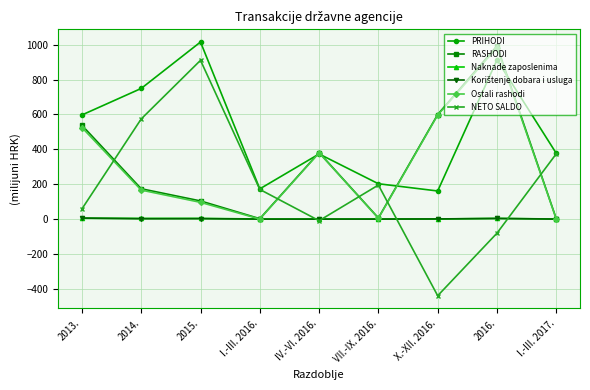

What is the label of the 6th point from the right?

I.-III. 2016.